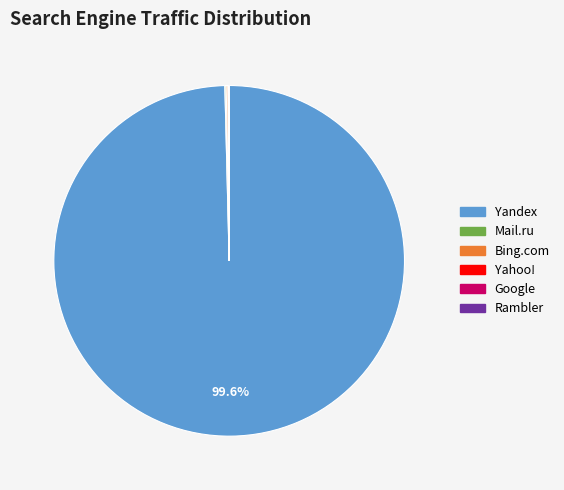

Which category has the biggest portion of the pie?

Yandex